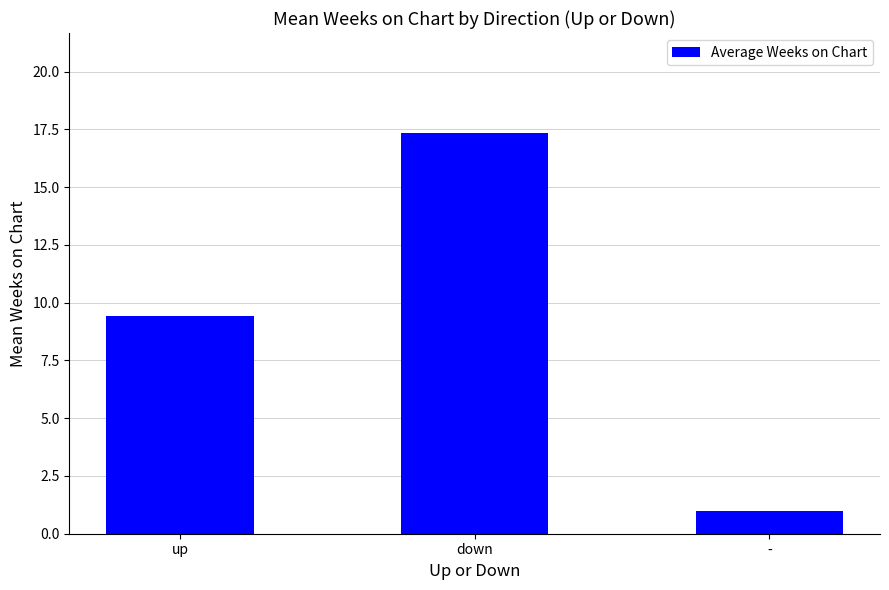

The value at down is 17.3. True or false?

True